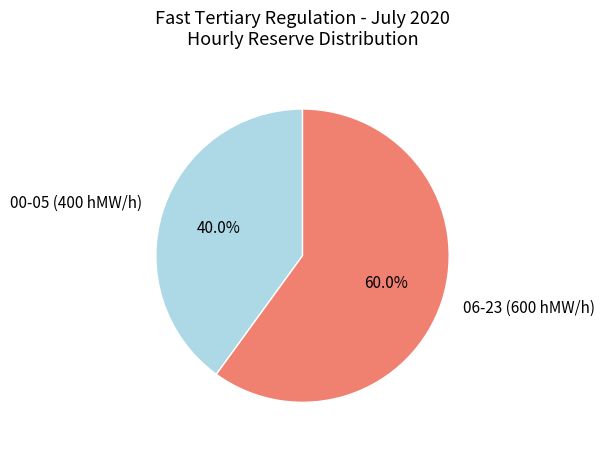

Is there a majority slice in this chart?

Yes